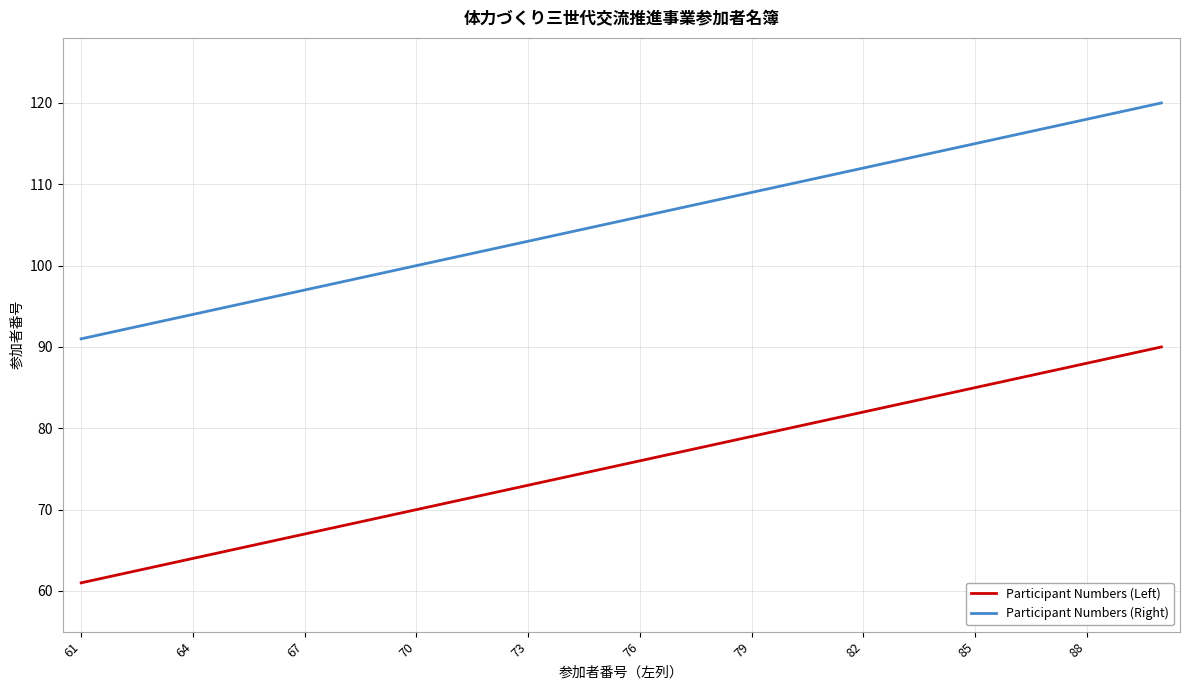

Reading left to right, list all the values displayed in this chart.

Participant Numbers (Left): 61	62	63	64	65	66	67	68	69	70	71	72	73	74	75	76	77	78	79	80	81	82	83	84	85	86	87	88	89	90
Participant Numbers (Right): 91	92	93	94	95	96	97	98	99	100	101	102	103	104	105	106	107	108	109	110	111	112	113	114	115	116	117	118	119	120